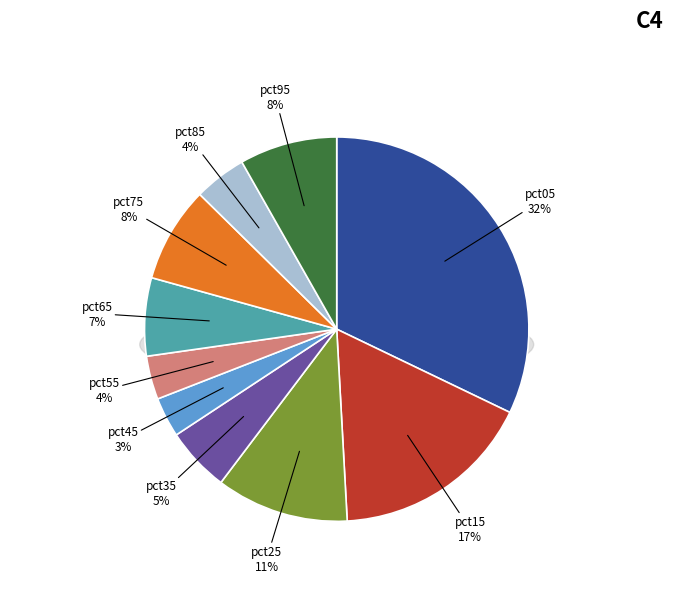

Is the sum of pct25 and pct75 greater than half?

No